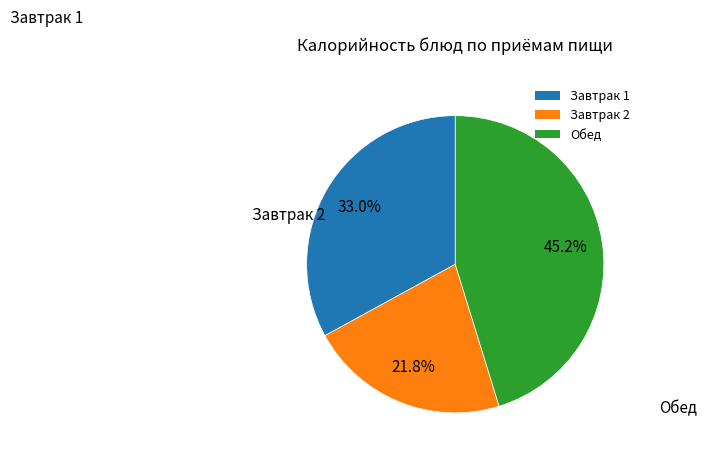

What is the ratio of the value at Обед to the value at Завтрак 1?

1.4